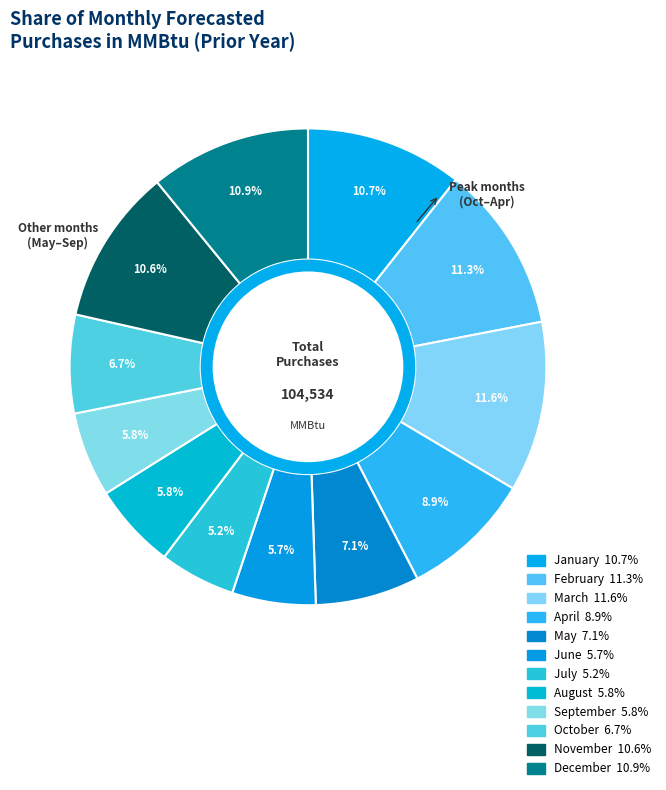

To the nearest percent, what percentage of the pie is September?

6%